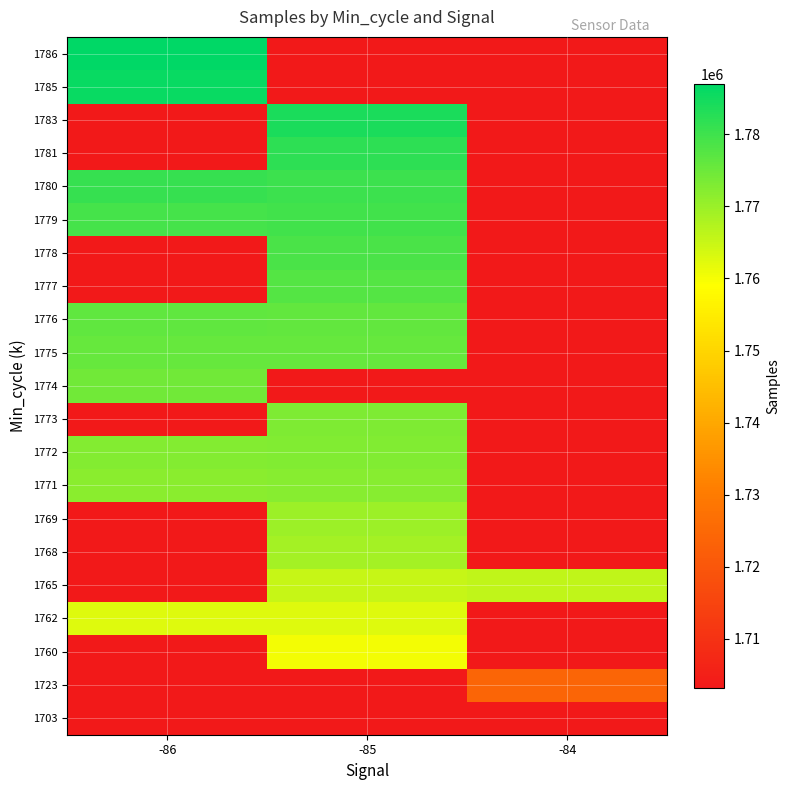

At how many categories does at least one series exceed 1784887?

1